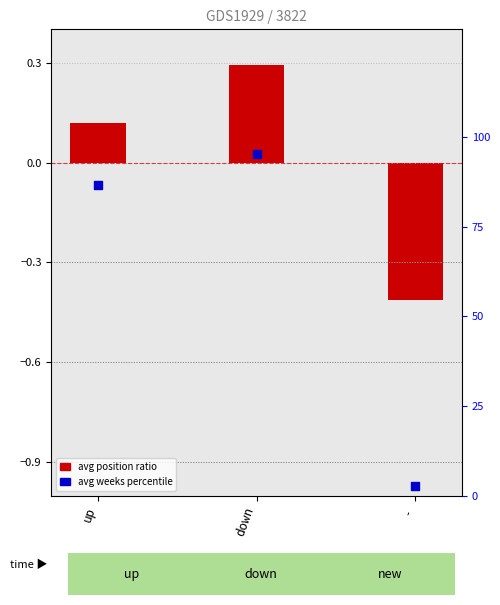

Which series contains the highest Y value?

avg weeks on chart (percentile)